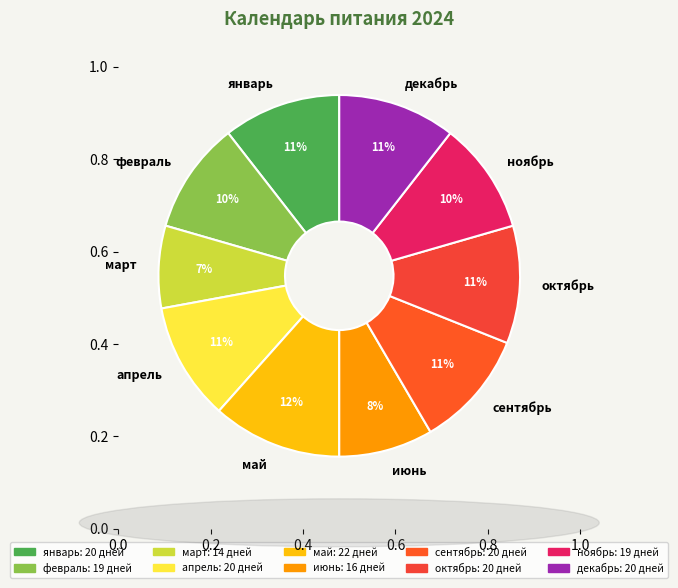

What is the largest slice in the pie chart?

май